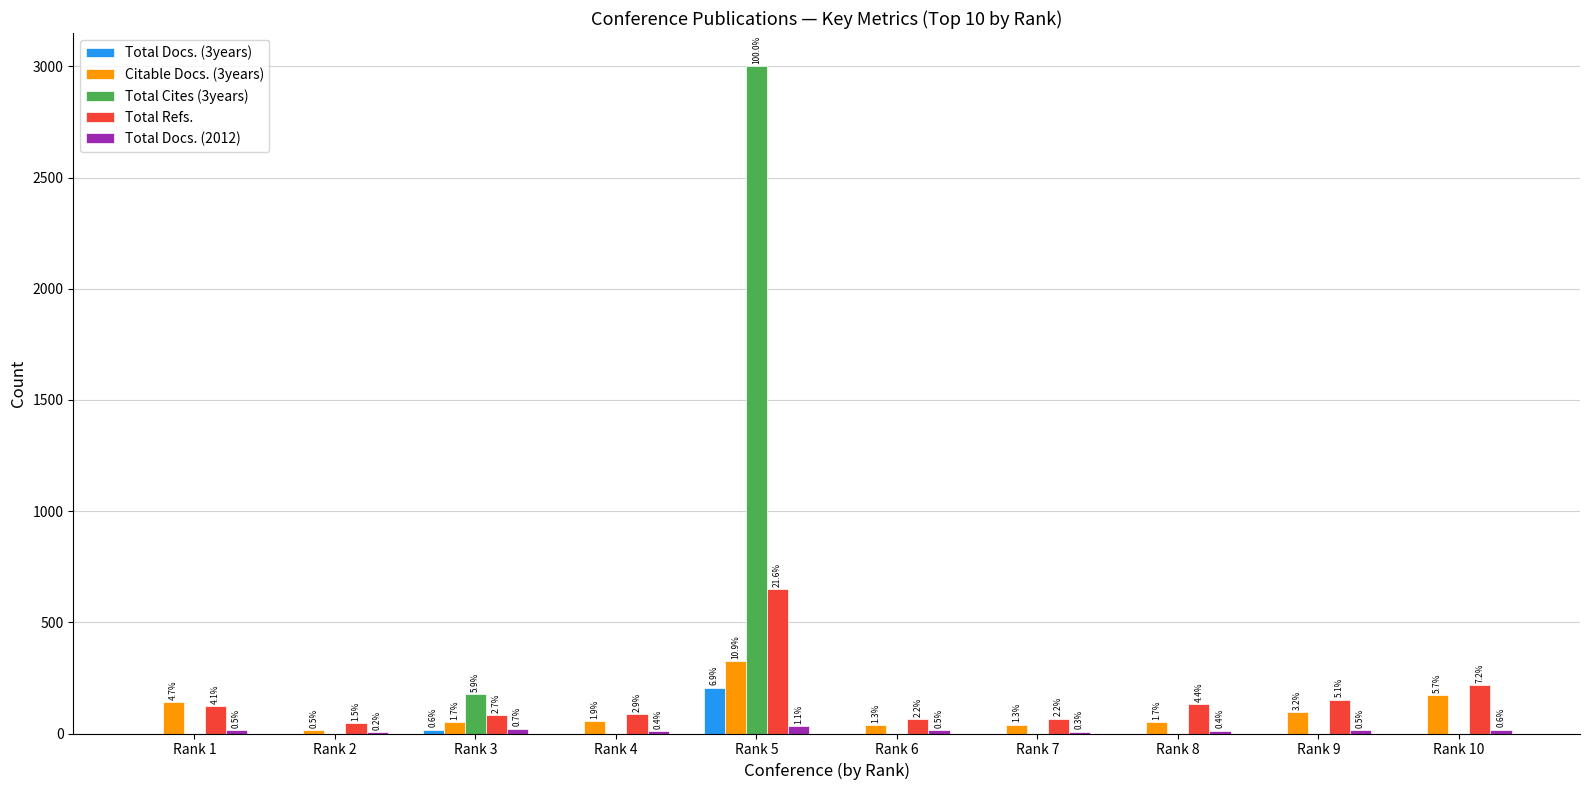

Is it true that Total Docs. (2012) equals 12 at Rank 4?

True